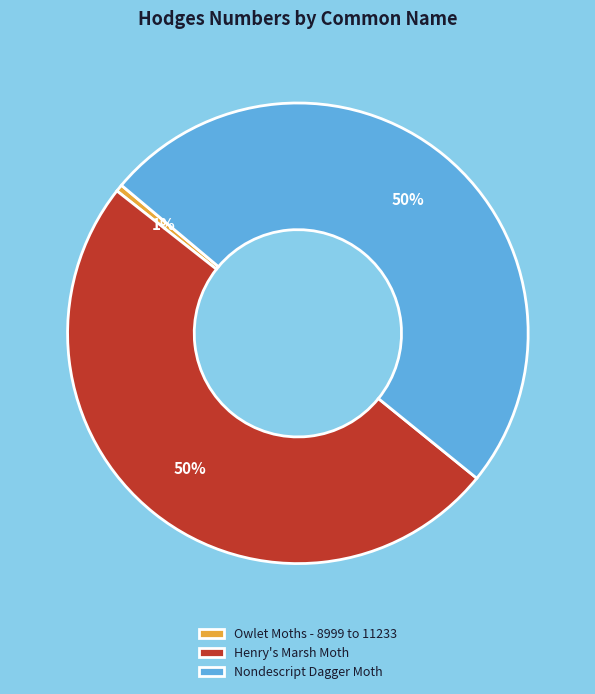

What is the smallest slice in the pie chart?

Owlet Moths - 8999 to 11233